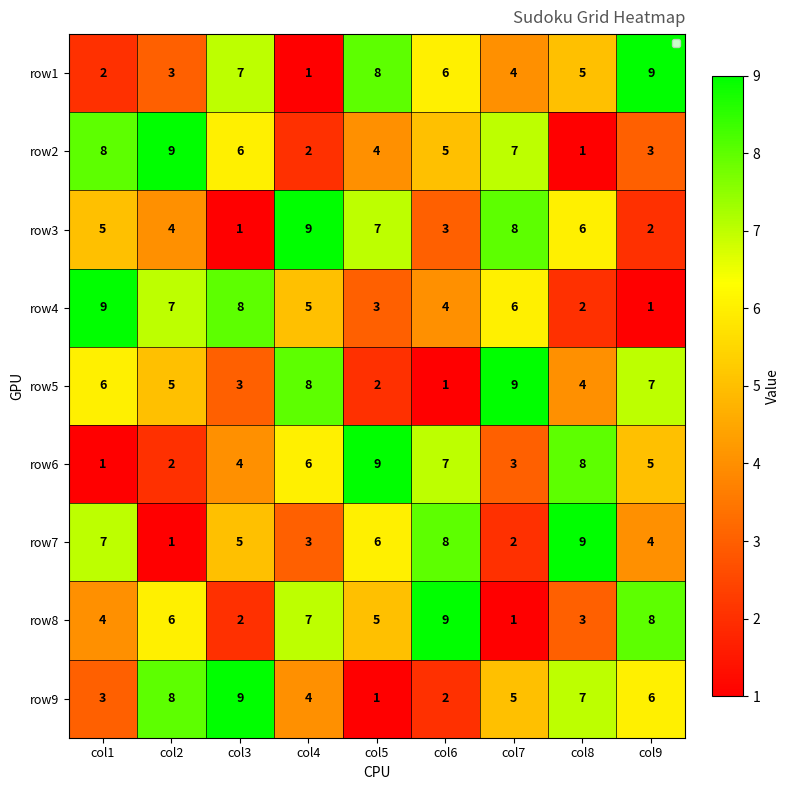

At which label does row1 first exceed 5?

col3